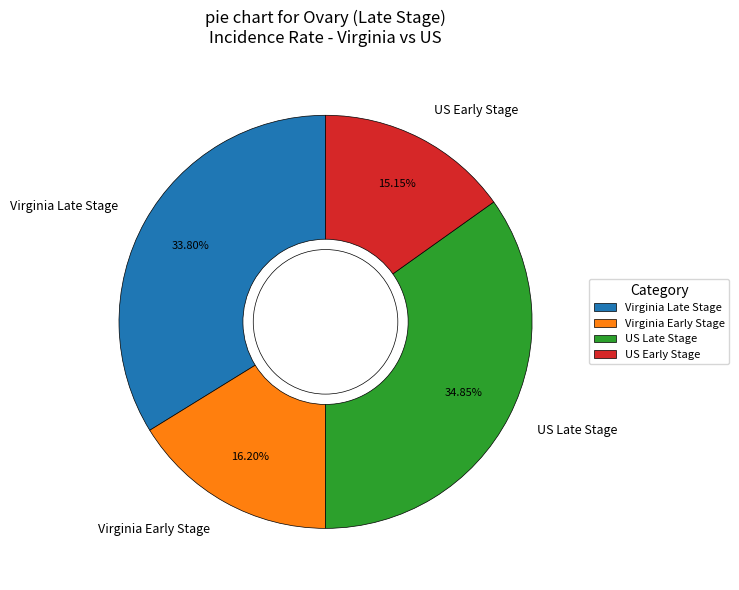

What is the largest slice in the pie chart?

US Late Stage